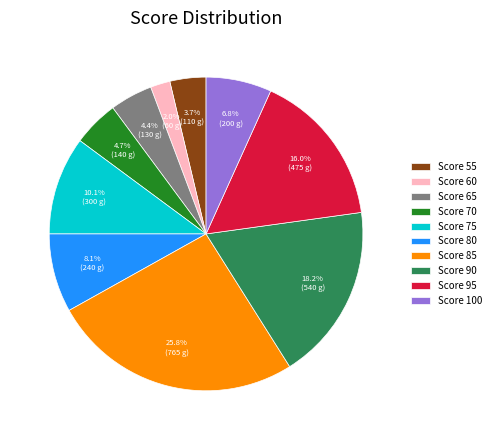

Which slice is the smallest?

Score 60